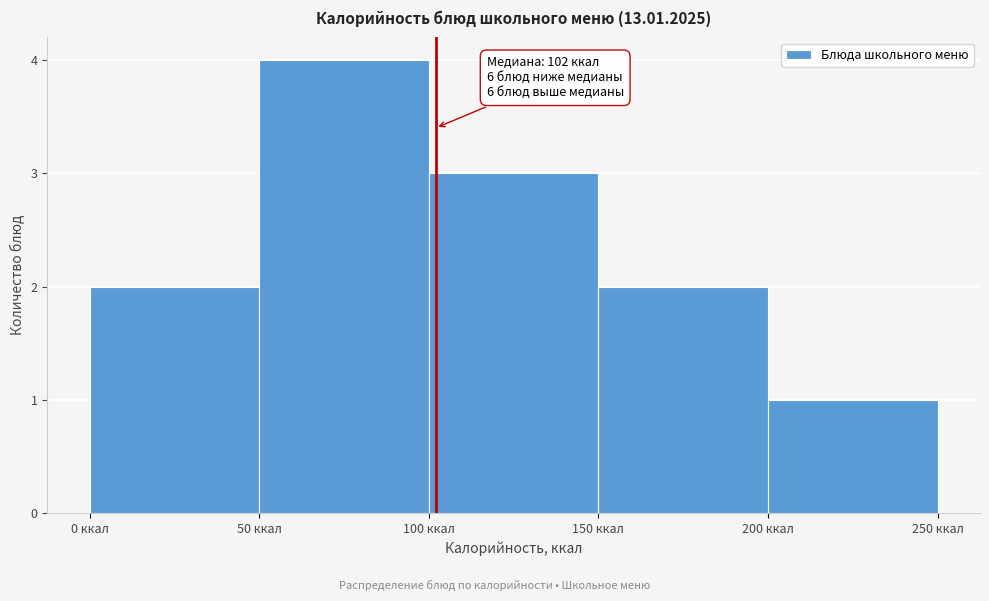

Which range on the x-axis has the tallest bar?

50 to 100